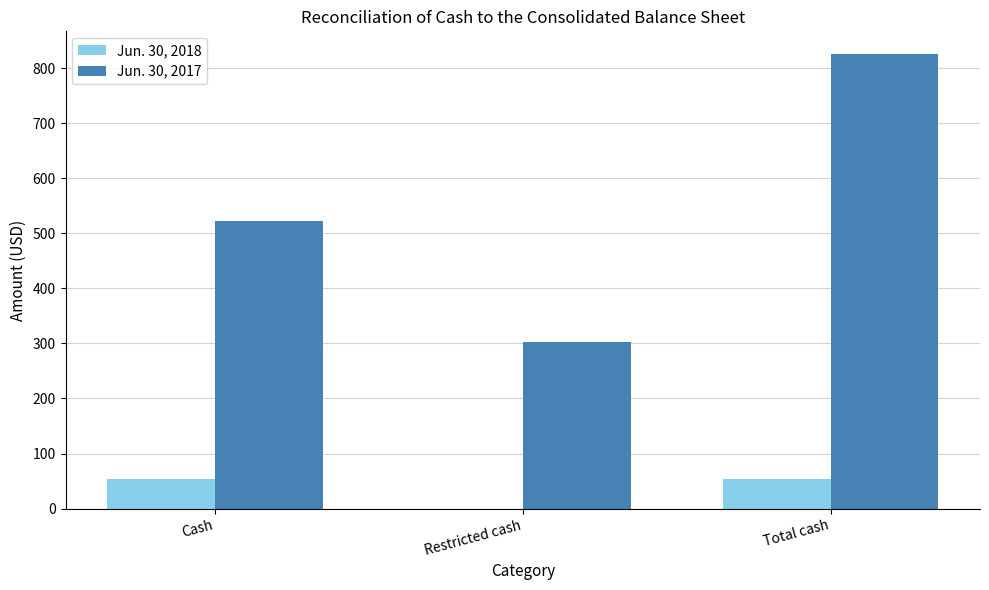

What is the sum of the Jun. 30, 2018 values at Cash and Restricted cash?

54